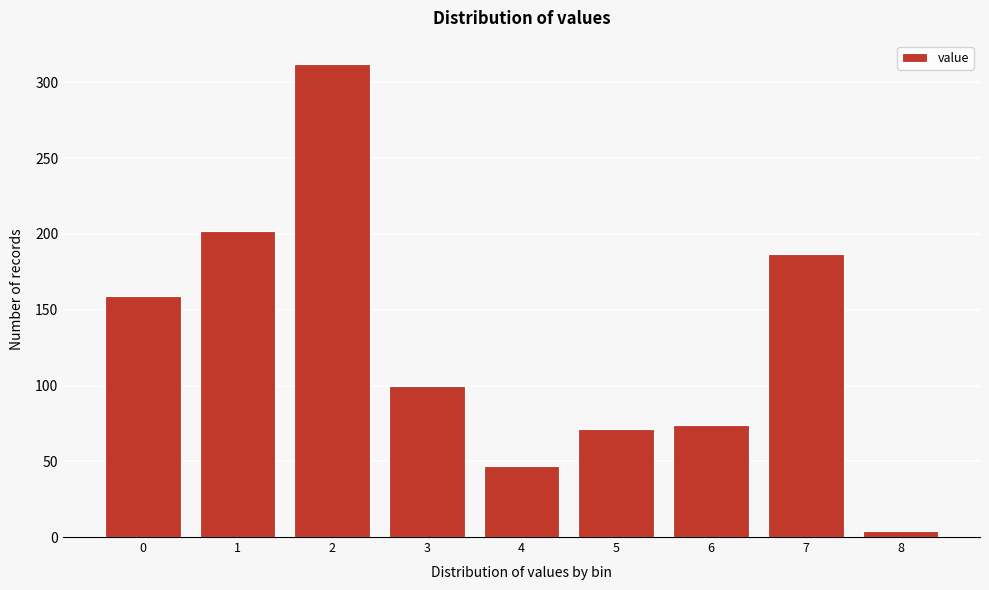

Reading right to left, transcribe all the data shown in this chart.

8=4	7=187	6=74	5=71	4=47	3=100	2=312	1=202	0=159